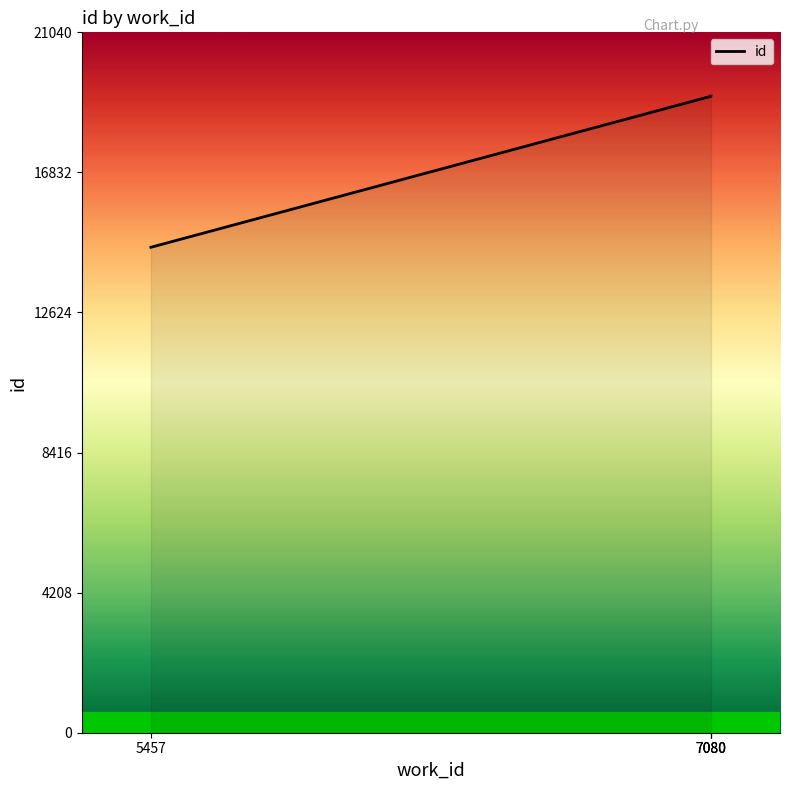

Is it true that the value at 7080 is 19128?

True